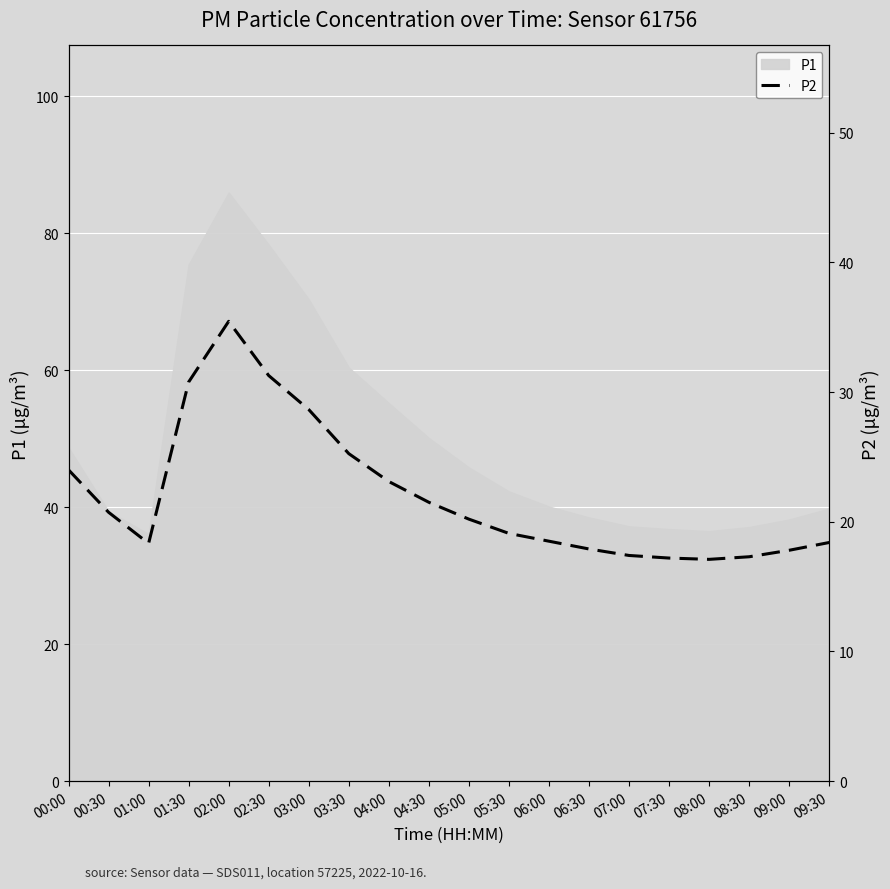

How many lines are shown in the chart?

1